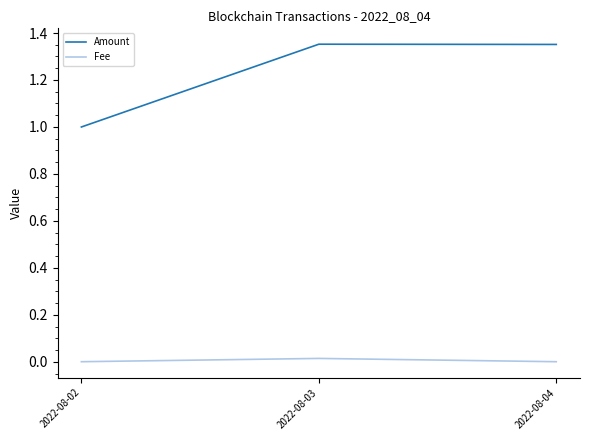

List the series in order of their peak value, highest first.

Amount, Fee